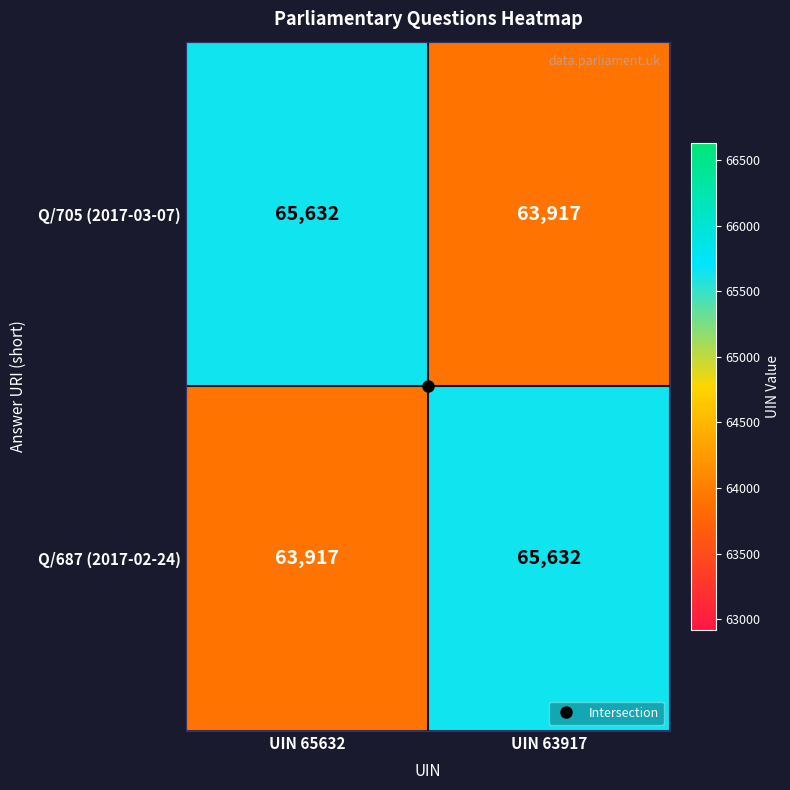

What is the total value across all series at UIN 65632?

129549